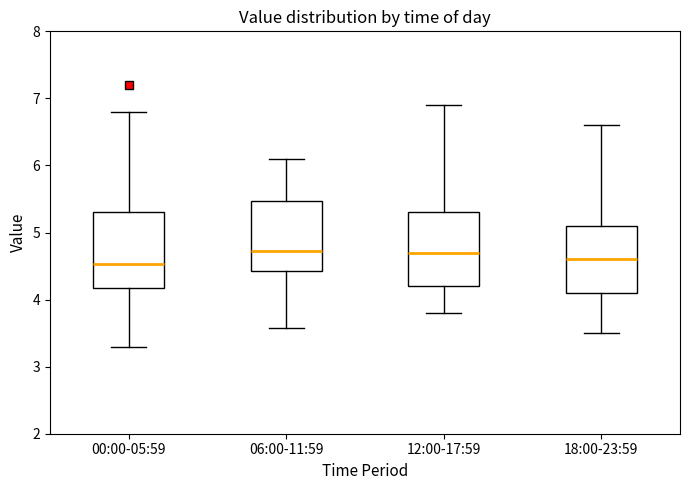

Reading left to right, transcribe this box plot: for each box, give where its median line is, the range the box spans, and where its two whiskers end, as read against the y-axis. The values are not printed on the chart, so give them approximately, as read against the axis.

00:00-05:59: median 4.5, box 4.2 to 5.3, whiskers 3.3 to 6.8
06:00-11:59: median 4.7, box 4.4 to 5.5, whiskers 3.6 to 6.1
12:00-17:59: median 4.7, box 4.2 to 5.3, whiskers 3.8 to 6.9
18:00-23:59: median 4.6, box 4.1 to 5.1, whiskers 3.5 to 6.6